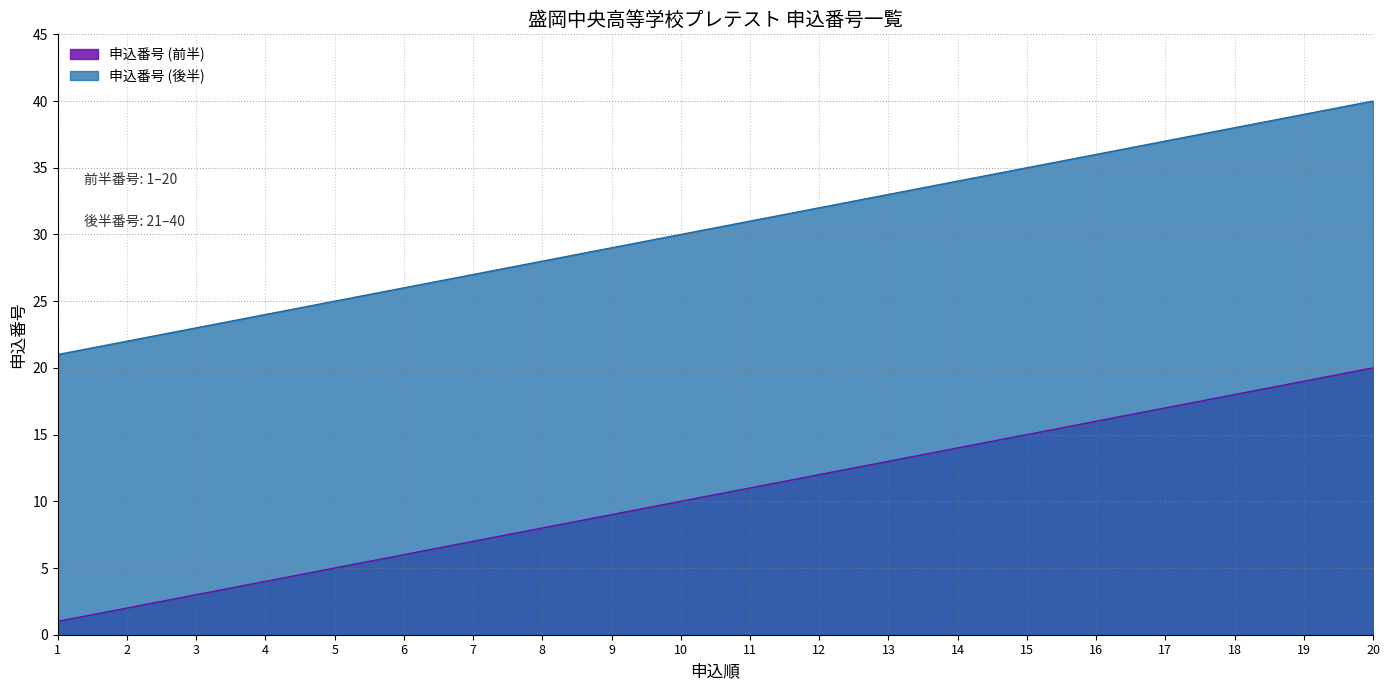

Which category has the lowest value in the 申込番号 (後半) series?

1